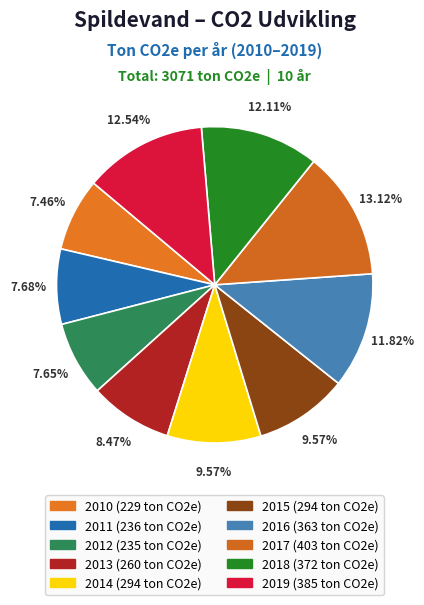

What is the smallest slice in the pie chart?

2010